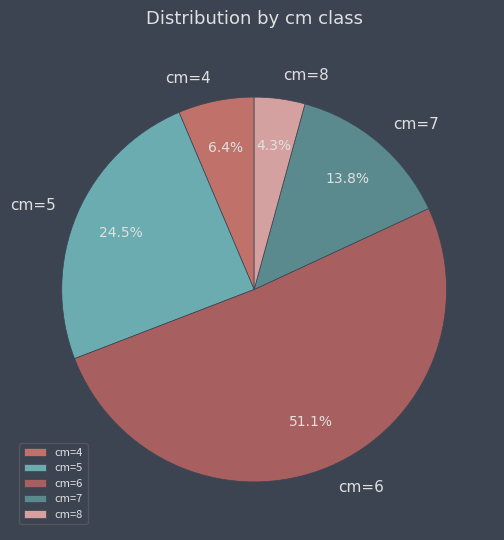

Count the number of slices in the pie.

5